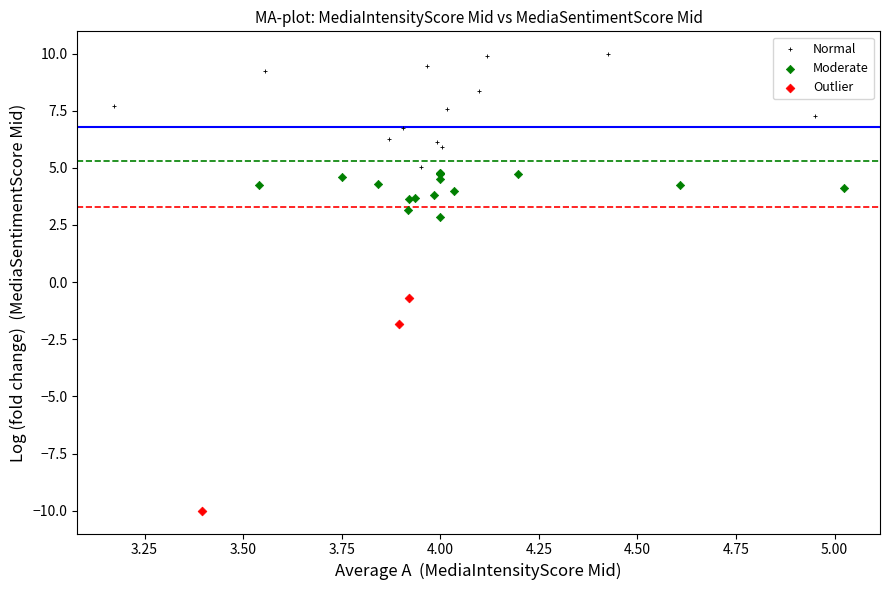

Which series reaches the minimum Y coordinate?

Outlier